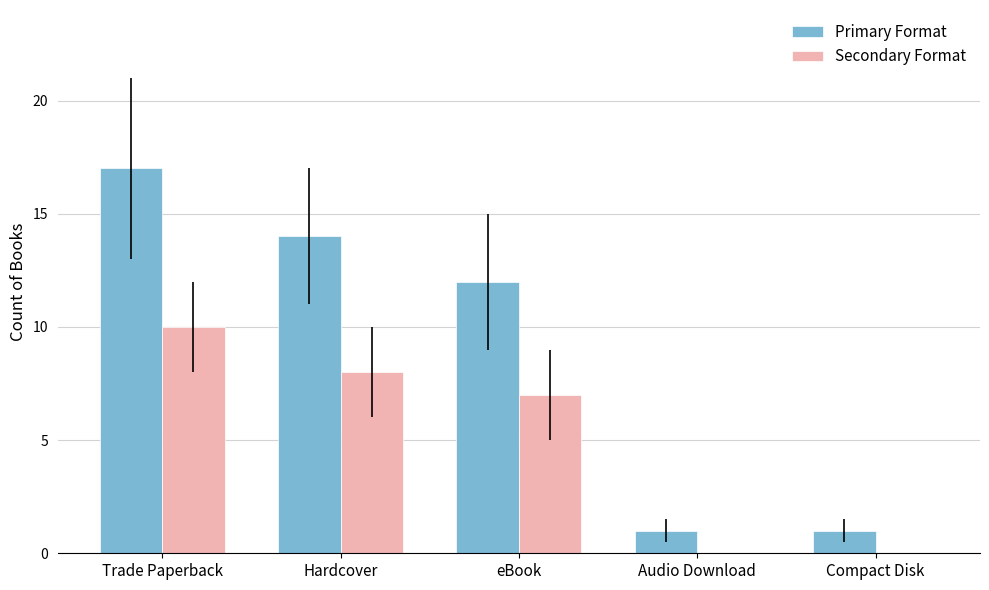

The Primary Format series shows 0 at Audio Download. True or false?

False